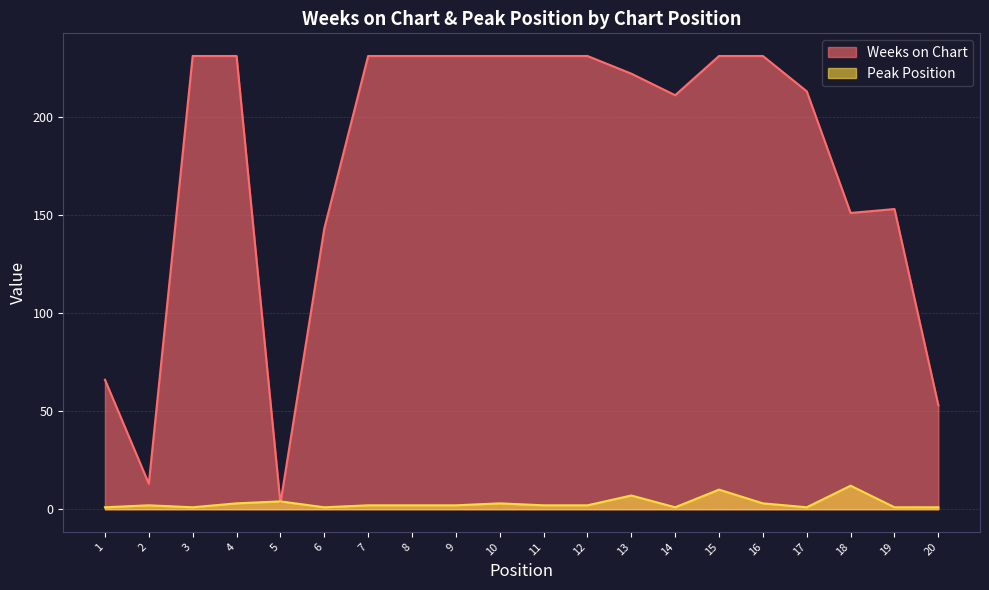

Reading left to right, transcribe all the data shown in this chart.

Weeks on Chart: 1=66	2=13	3=231	4=231	5=3	6=143	7=231	8=231	9=231	10=231	11=231	12=231	13=222	14=211	15=231	16=231	17=213	18=151	19=153	20=53
Peak Position: 1=1	2=2	3=1	4=3	5=4	6=1	7=2	8=2	9=2	10=3	11=2	12=2	13=7	14=1	15=10	16=3	17=1	18=12	19=1	20=1